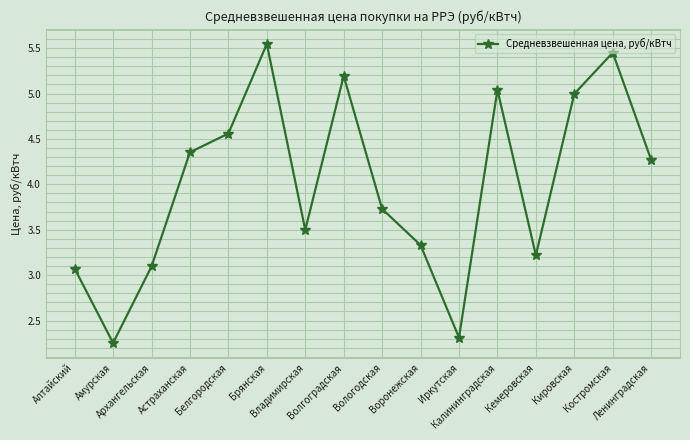

What is the difference between the values at Амурская and Брянская?

3.3